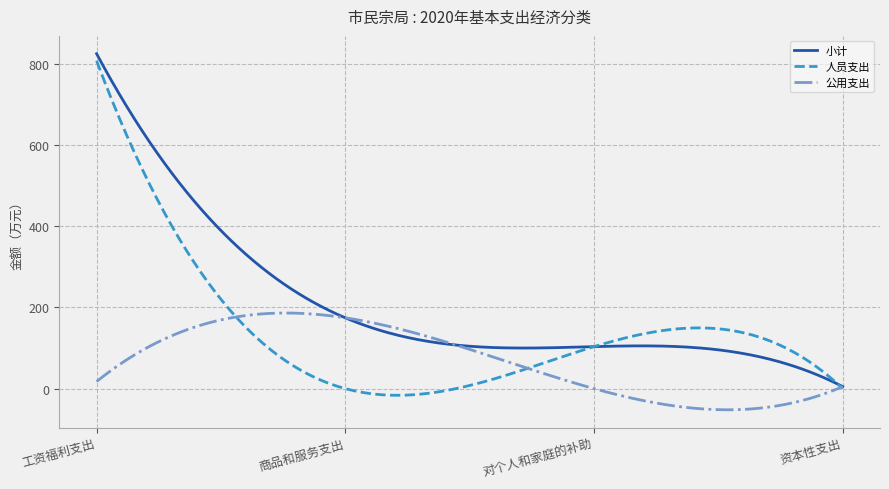

Rank the series by their average value, from highest to lowest.

小计, 人员支出, 公用支出